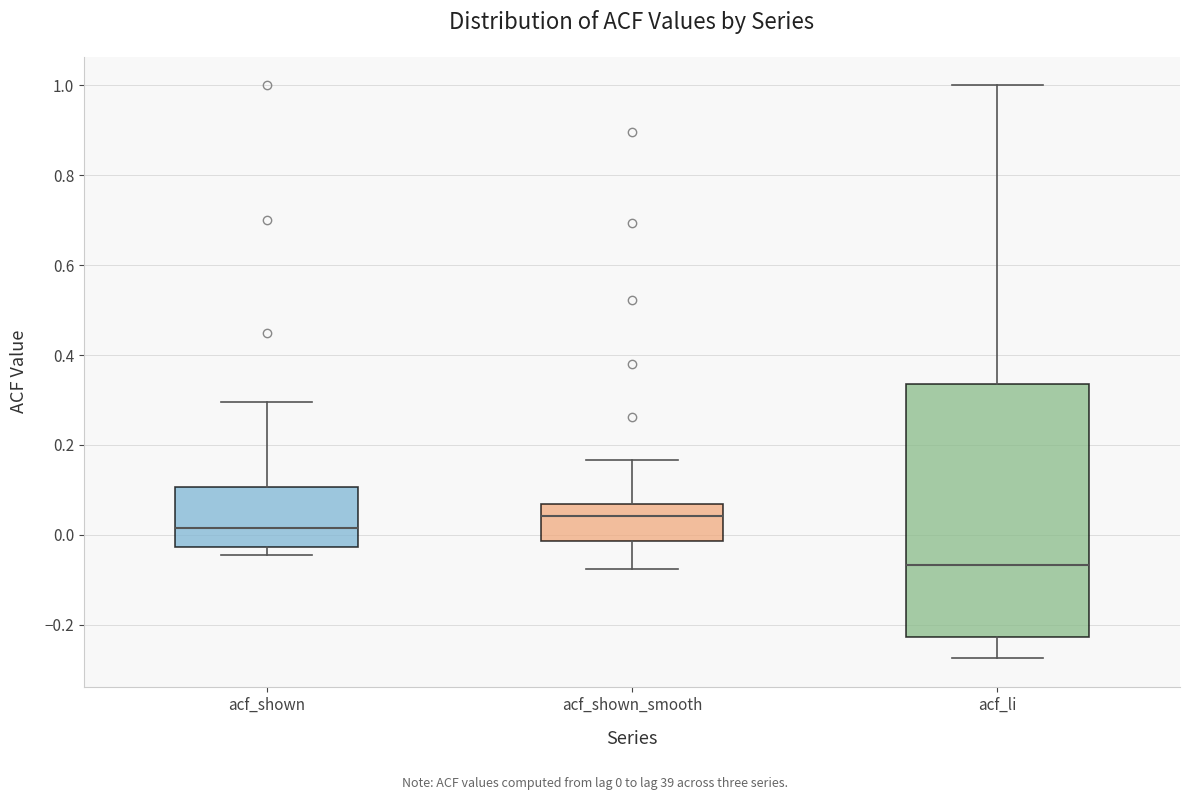

Reading left to right, read every box against the y-axis: the position of its median line, the range the box covers, and the ends of its whiskers. The values are not printed on the chart, so give them approximately, as read against the axis.

acf_shown: median 0.02, box -0.02 to 0.10, whiskers -0.04 to 0.30
acf_shown_smooth: median 0.04, box -0.02 to 0.06, whiskers -0.08 to 0.16
acf_li: median -0.06, box -0.22 to 0.34, whiskers -0.28 to 1.00